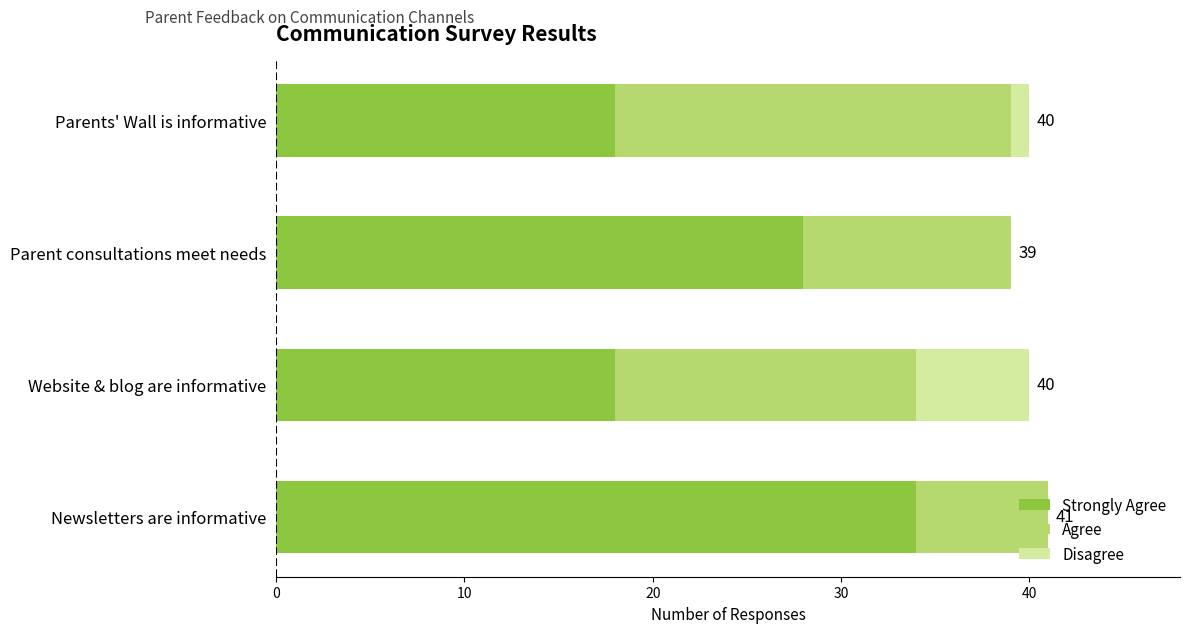

What is the total value across all series at Parents' Wall is informative?

40